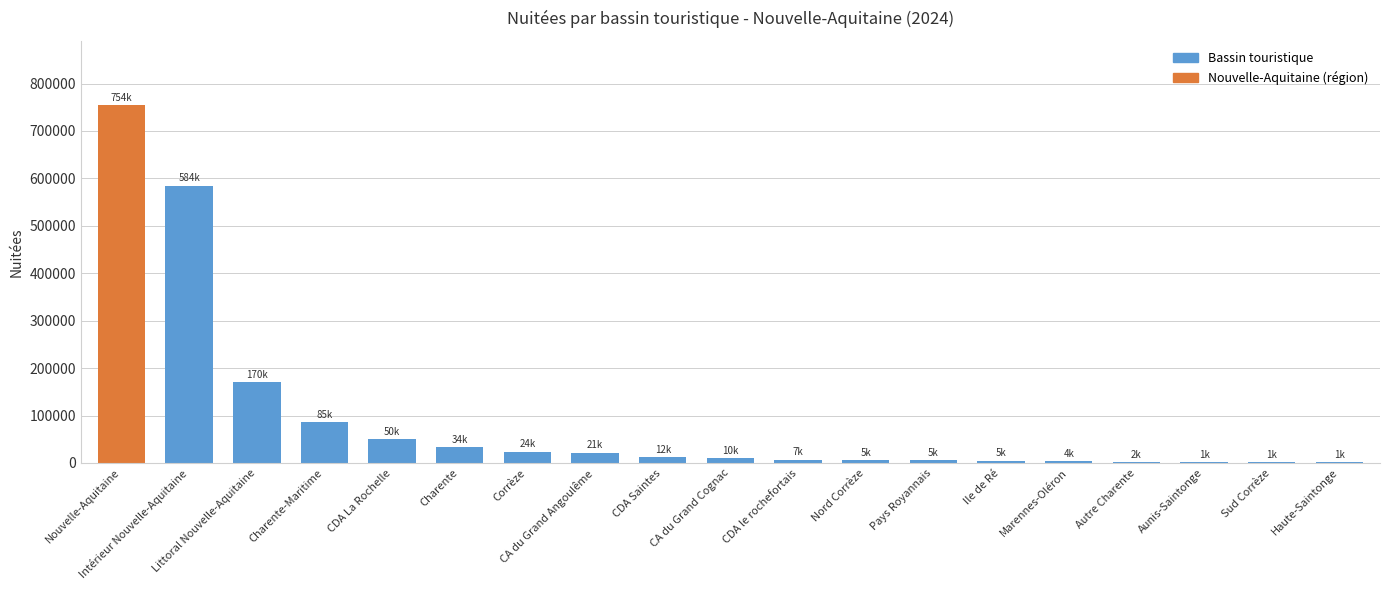

Is it true that the value at Aunis-Saintonge is 1333.3?

True